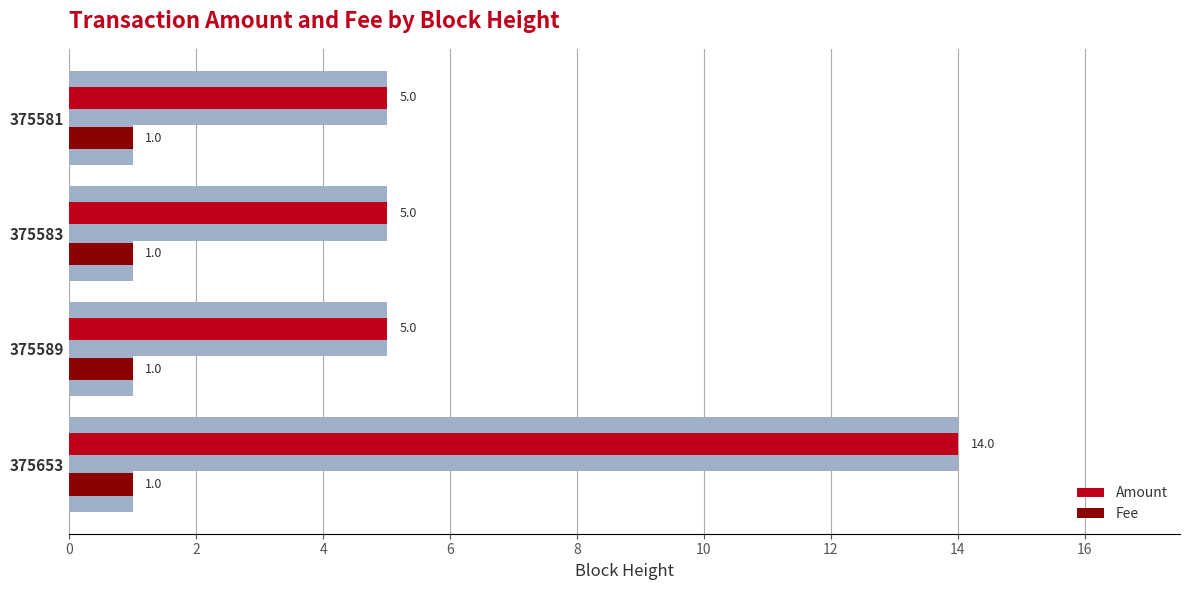

What is the approximate value of Amount at 375581?

5.0